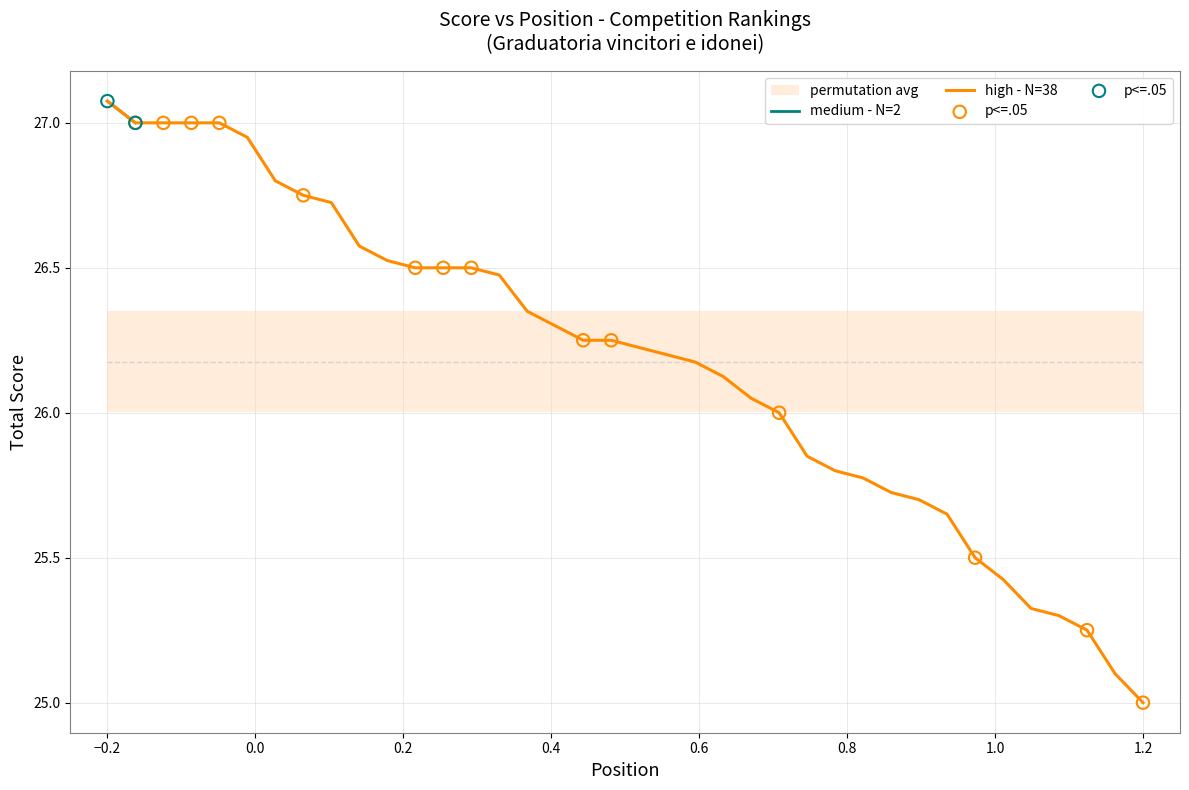

At which label does high - N=38 reach its minimum?

1.2